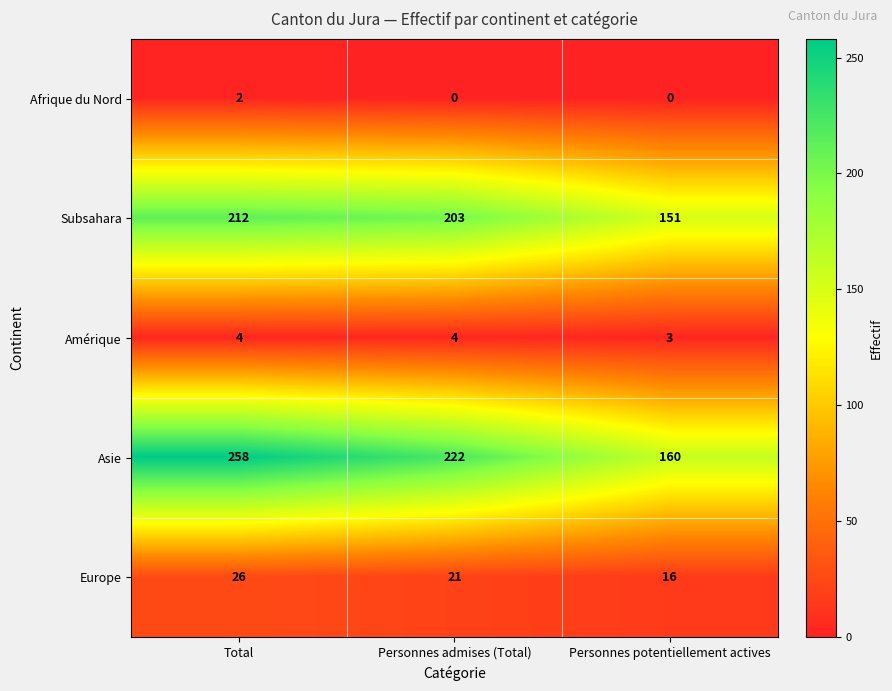

How many series are shown in this chart?

5